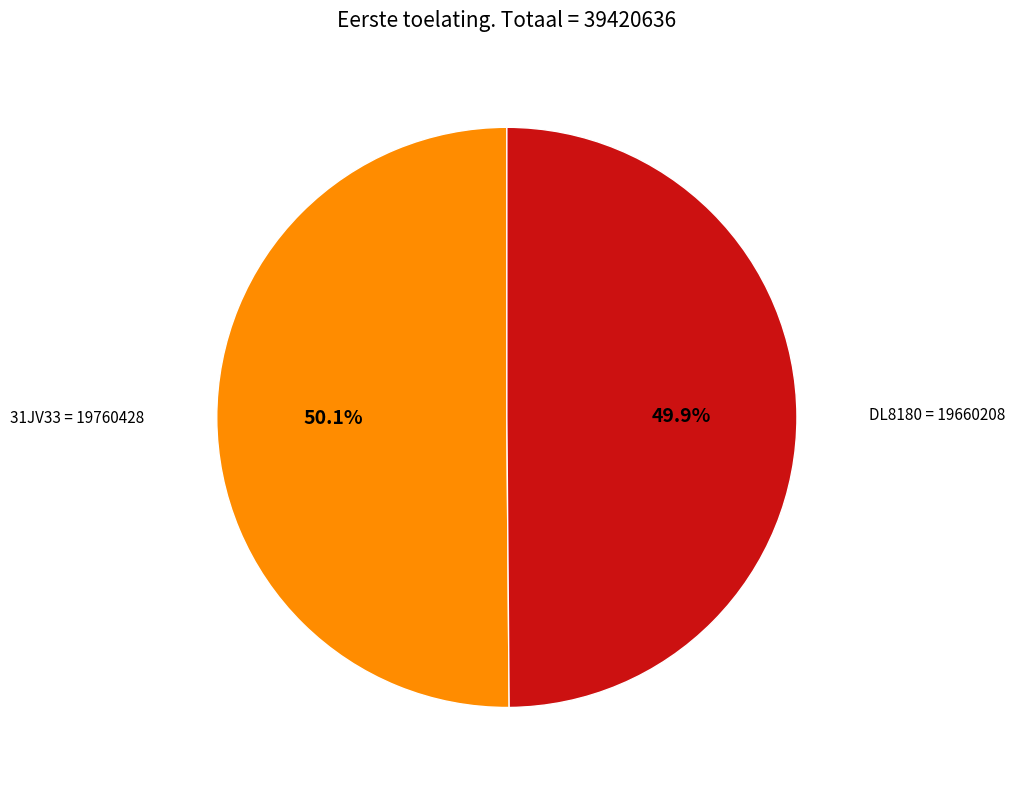

Does any single category account for the majority?

Yes